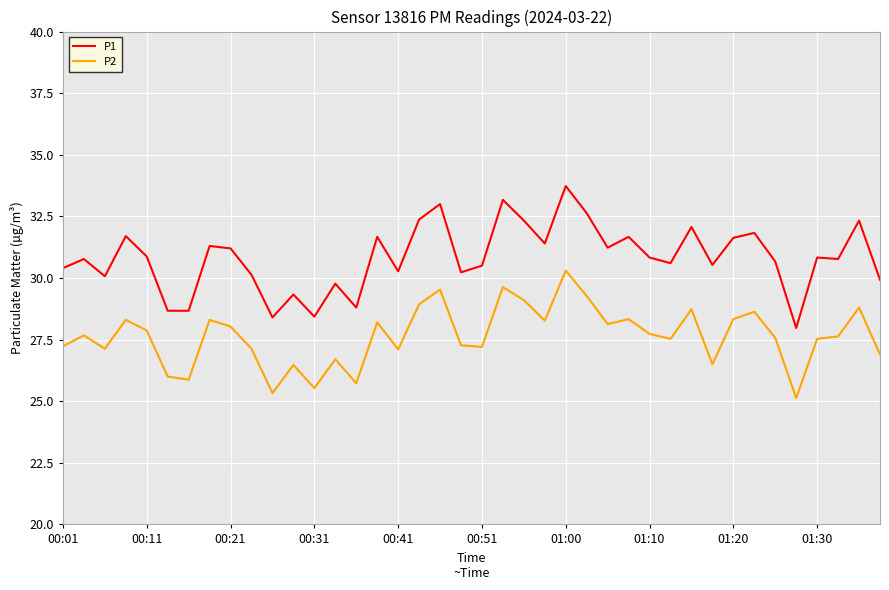

What is the difference between the maximum and minimum values in the P2 series?

5.2